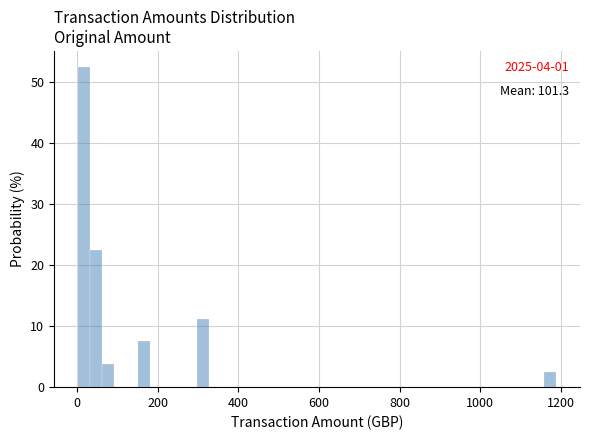

Around what value on the x-axis is the tallest bar? Give the approximate position of its centre, as read against the axis.

20